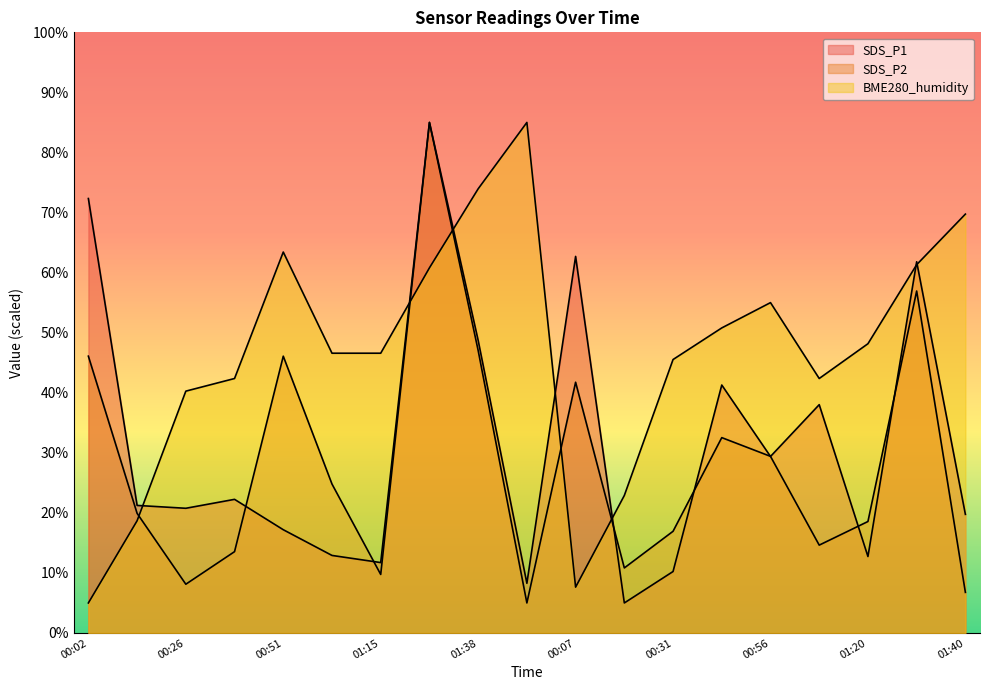

The value of SDS_P1 at 00:39 is 22.2. True or false?

True